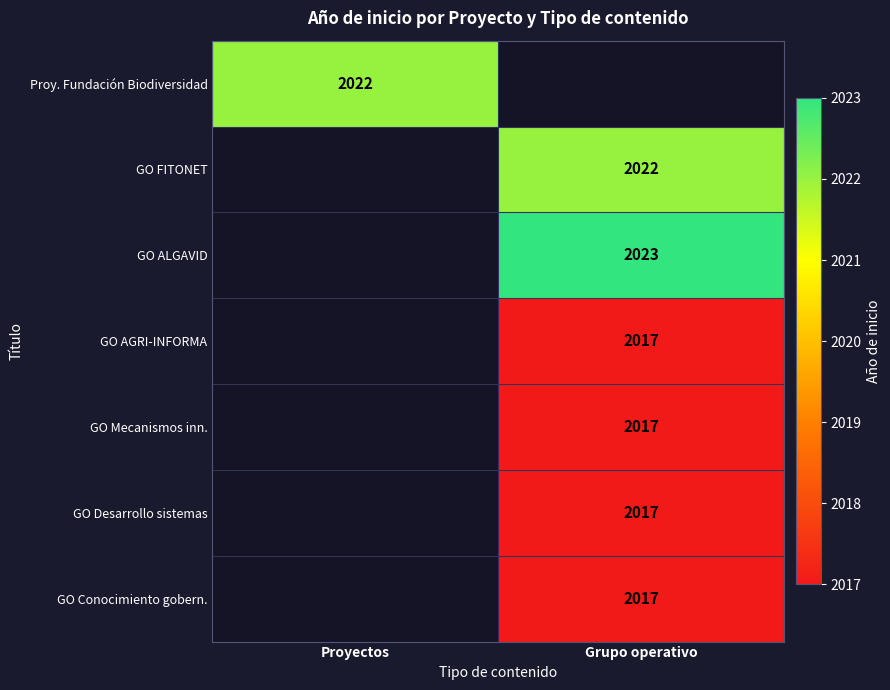

What is the maximum value shown in the chart?

2023.0